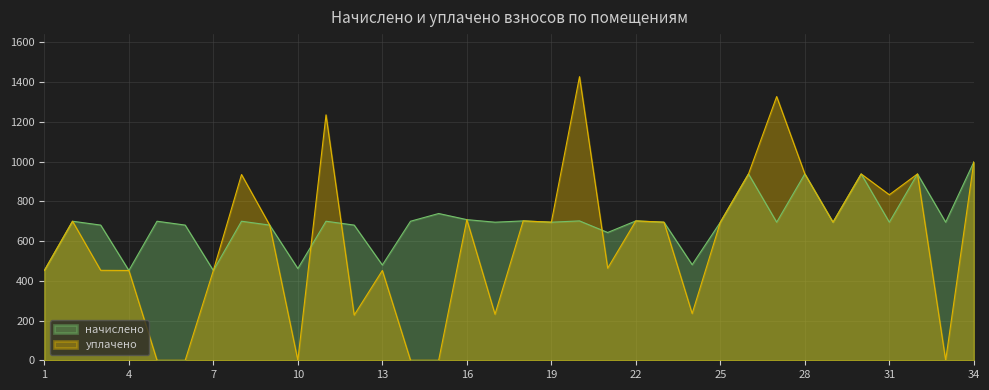

Between 27 and 10, which is larger?

27